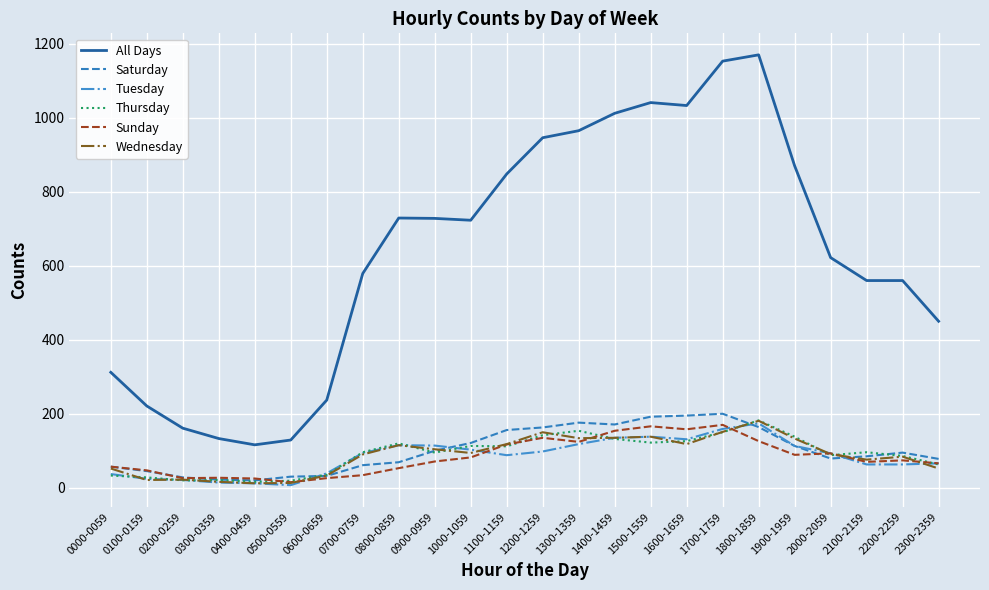

Which series has the largest total across all categories?

All Days